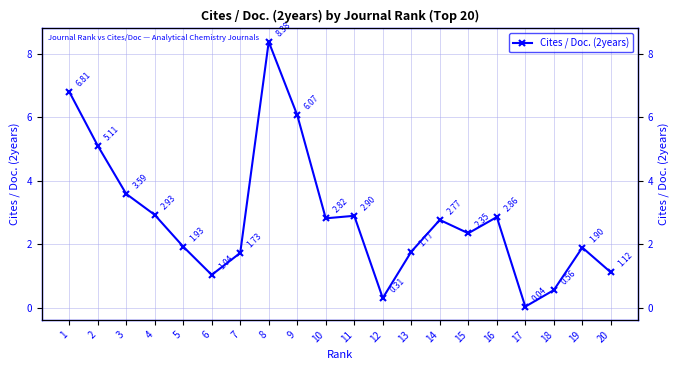

List the labels in order of value, smallest first.

17, 12, 18, 6, 20, 7, 13, 19, 5, 15, 14, 10, 16, 11, 4, 3, 2, 9, 1, 8